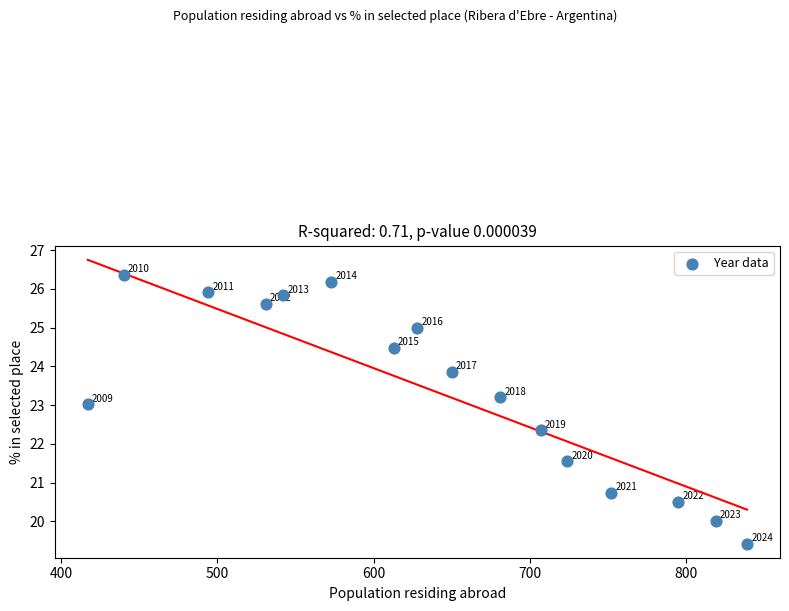

What is the range of X values (max minus min)?

422.0